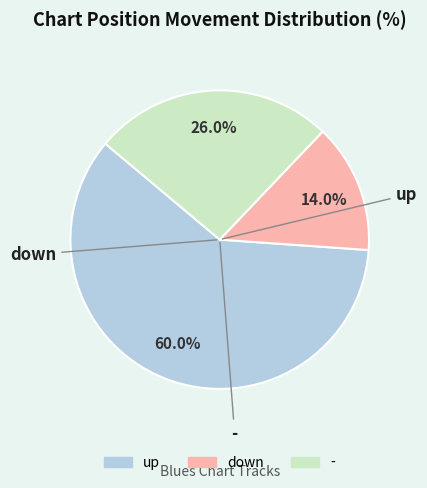

Which has a higher value, up or -?

up